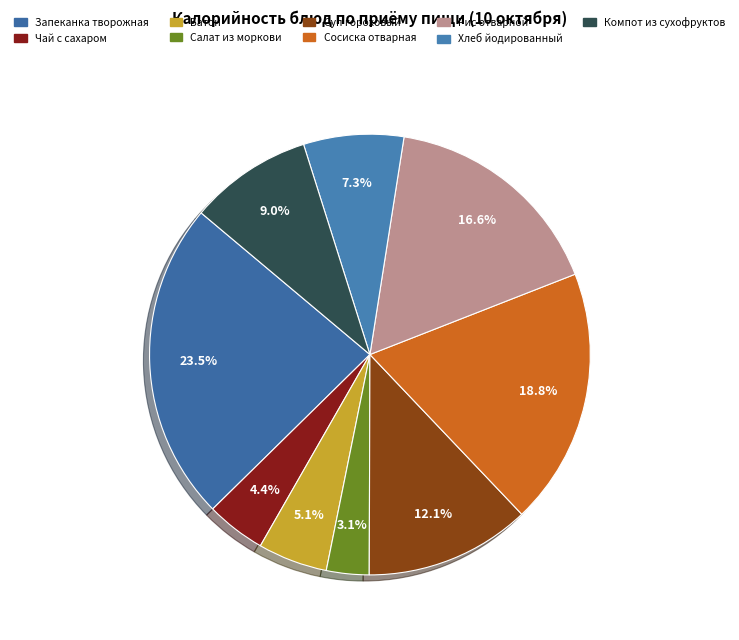

What is the smallest slice in the pie chart?

Салат из моркови